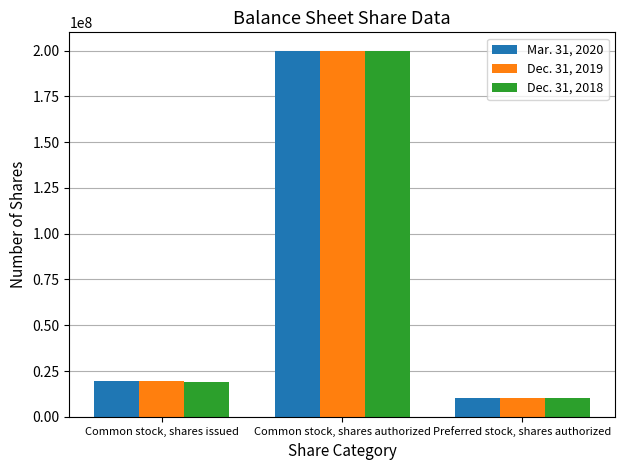

What is the approximate value of Dec. 31, 2019 at Preferred stock, shares authorized?

10000000